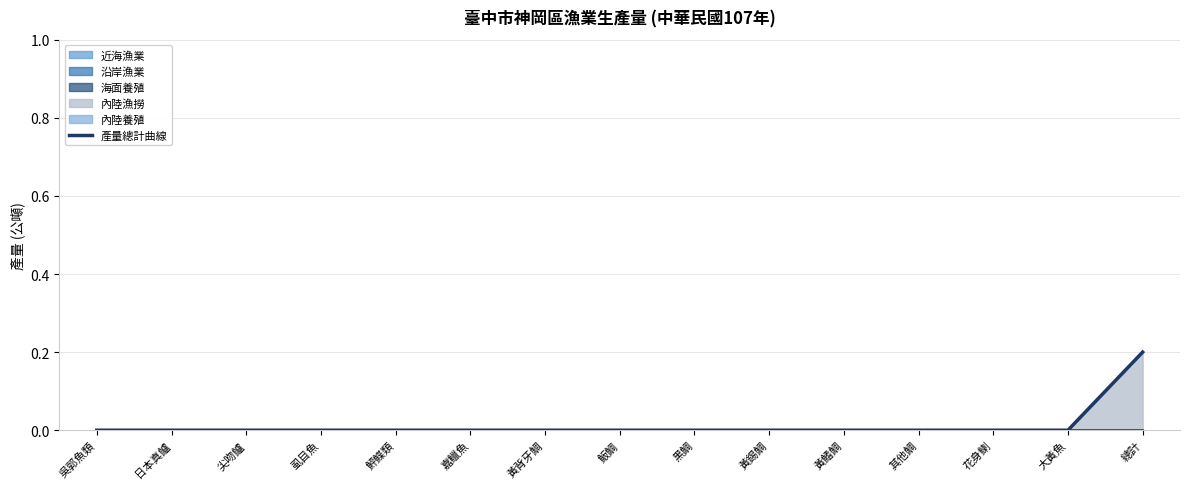

At which label is the value closest to 0?

吳郭魚類